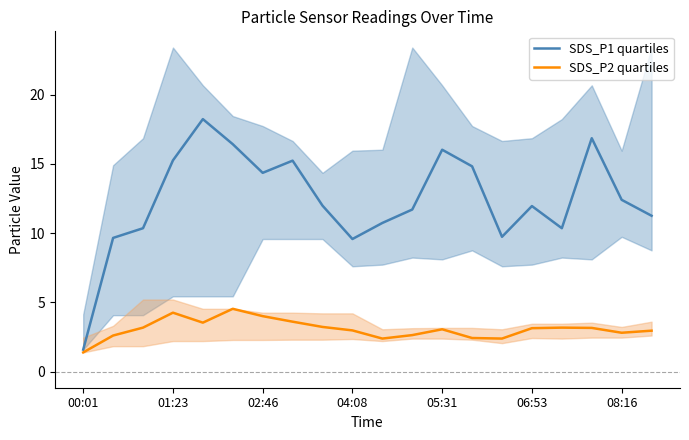

What is the difference between the maximum and minimum values in the SDS_P2 quartiles series?

3.2